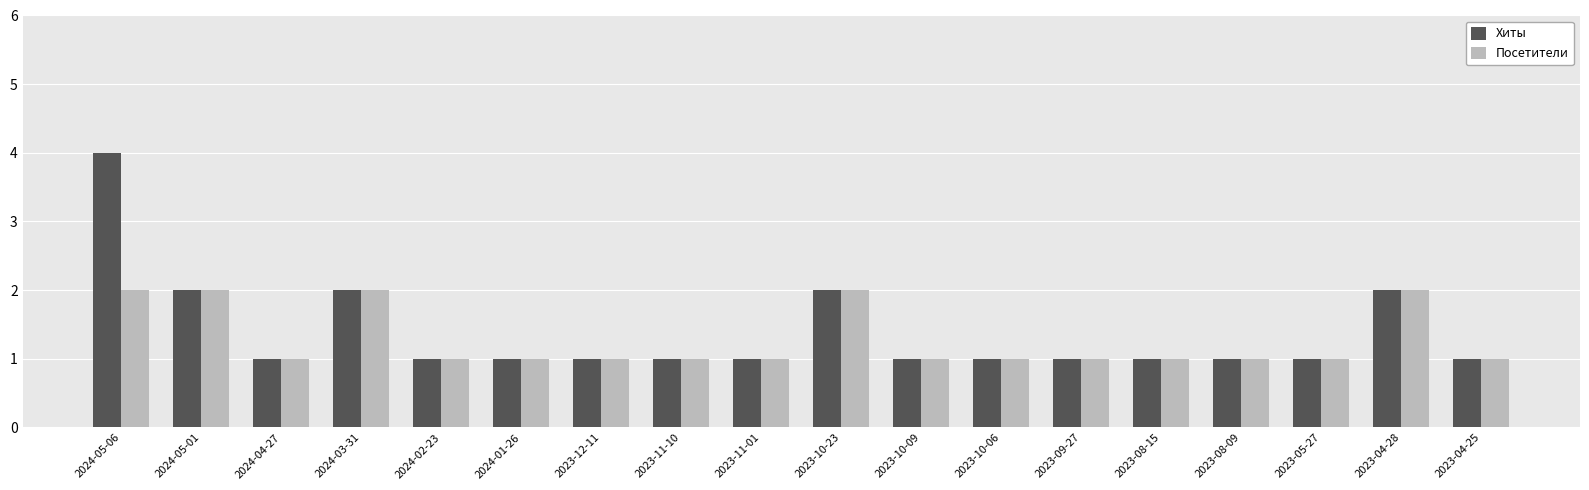

The Хиты series shows 1 at 2023-11-01. True or false?

True